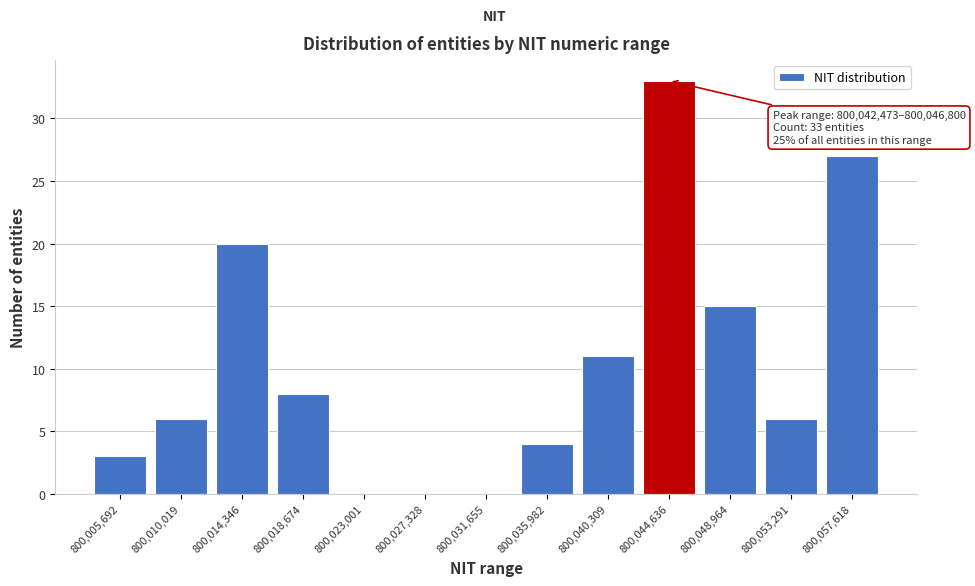

Over which range of the x-axis is the bar tallest?

800042500 to 800047000